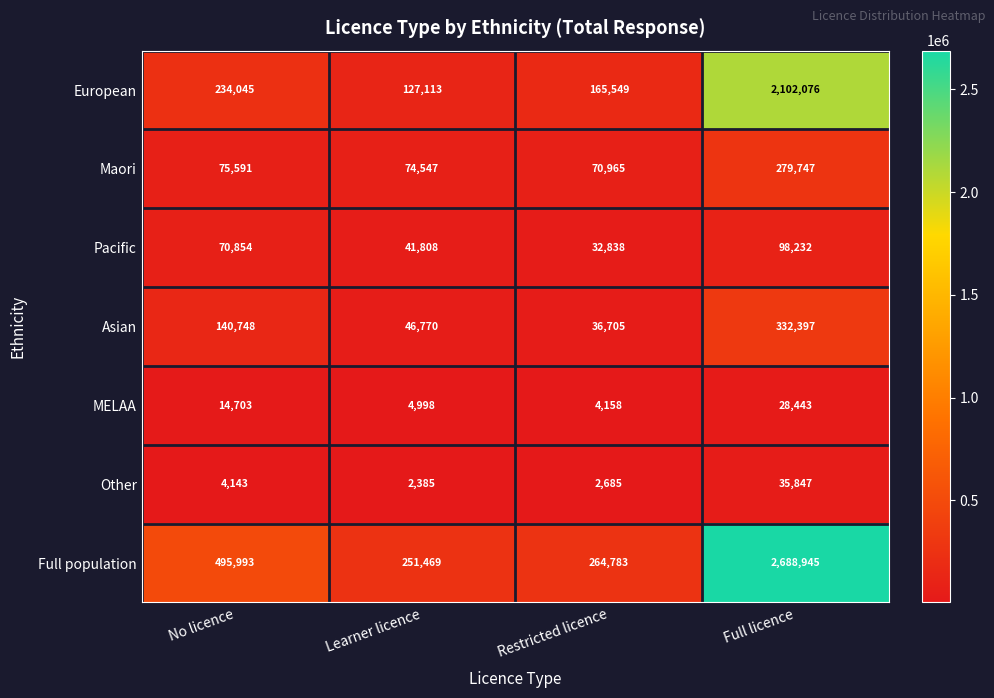

At which label is European closest to 1114594?

No licence